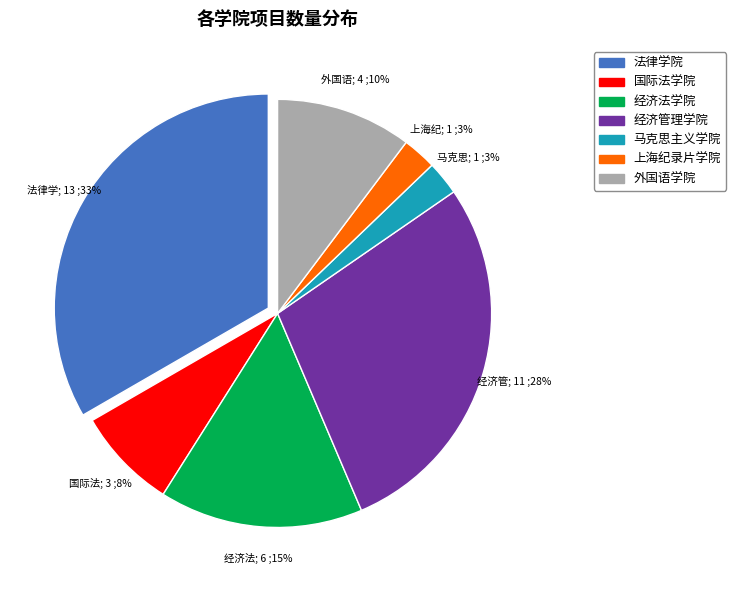

Do 上海纪录片学院 and 外国语学院 together represent more than half of the pie?

No